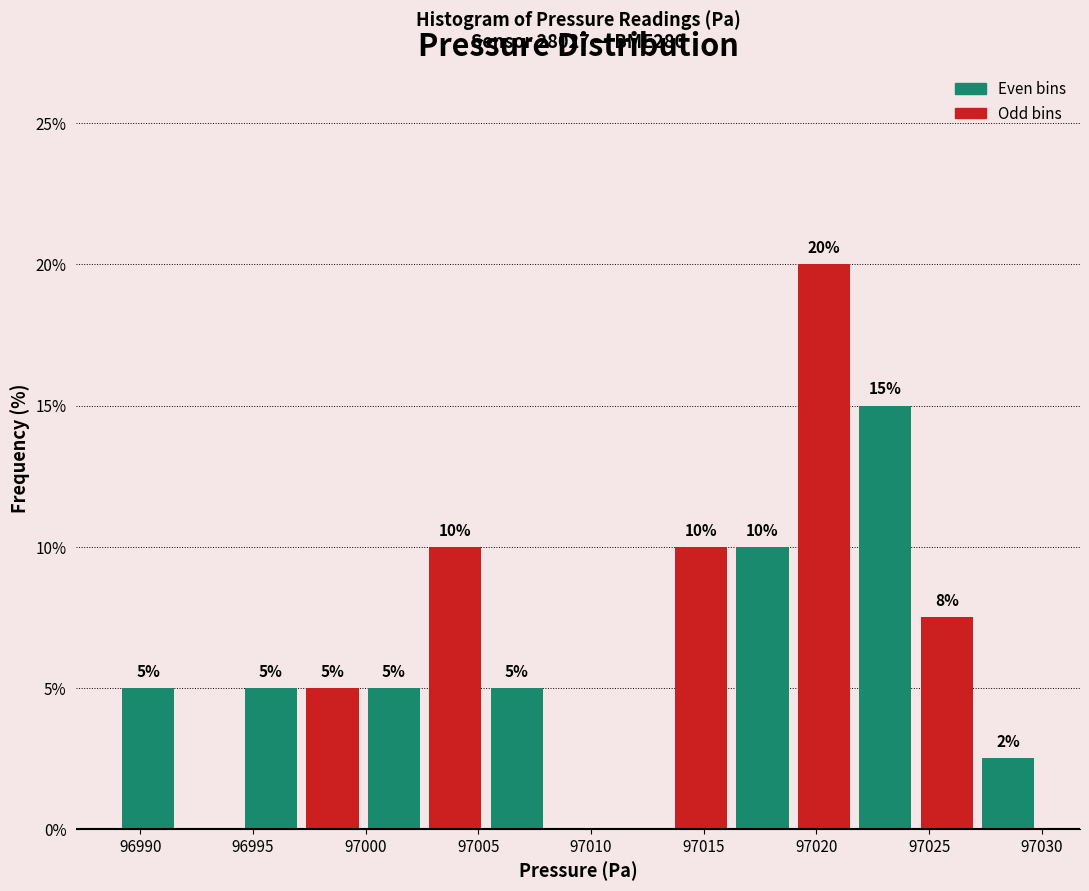

Over which range of the x-axis is the bar tallest?

97019.0 to 97021.5